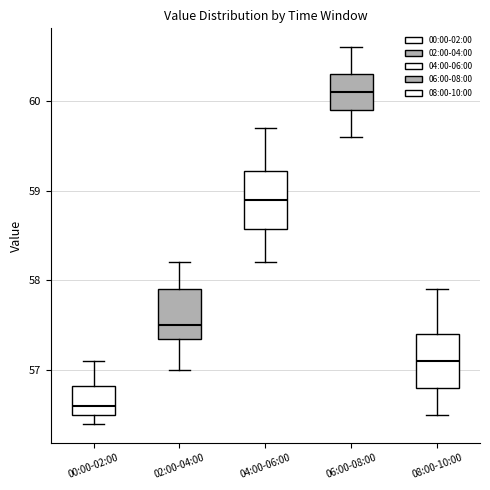

Reading left to right, read every box against the y-axis: the position of its median line, the range the box covers, and the ends of its whiskers. The values are not printed on the chart, so give them approximately, as read against the axis.

00:00-02:00: median 56.6, box 56.5 to 56.8, whiskers 56.4 to 57.1
02:00-04:00: median 57.5, box 57.4 to 57.9, whiskers 57.0 to 58.2
04:00-06:00: median 58.9, box 58.6 to 59.2, whiskers 58.2 to 59.7
06:00-08:00: median 60.1, box 59.9 to 60.3, whiskers 59.6 to 60.6
08:00-10:00: median 57.1, box 56.8 to 57.4, whiskers 56.5 to 57.9